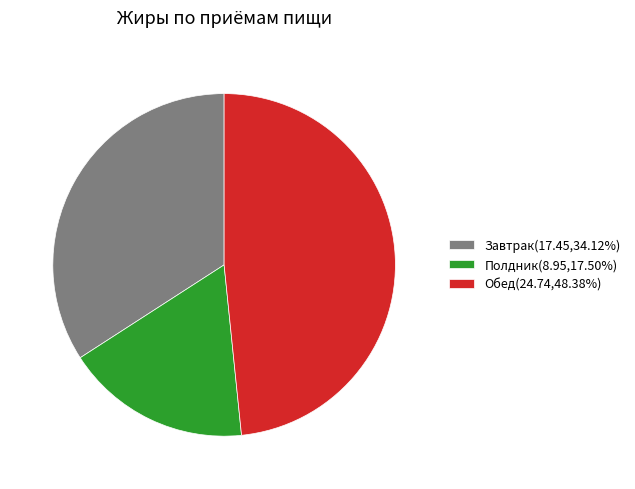

Does Полдник represent more than half of the total?

No